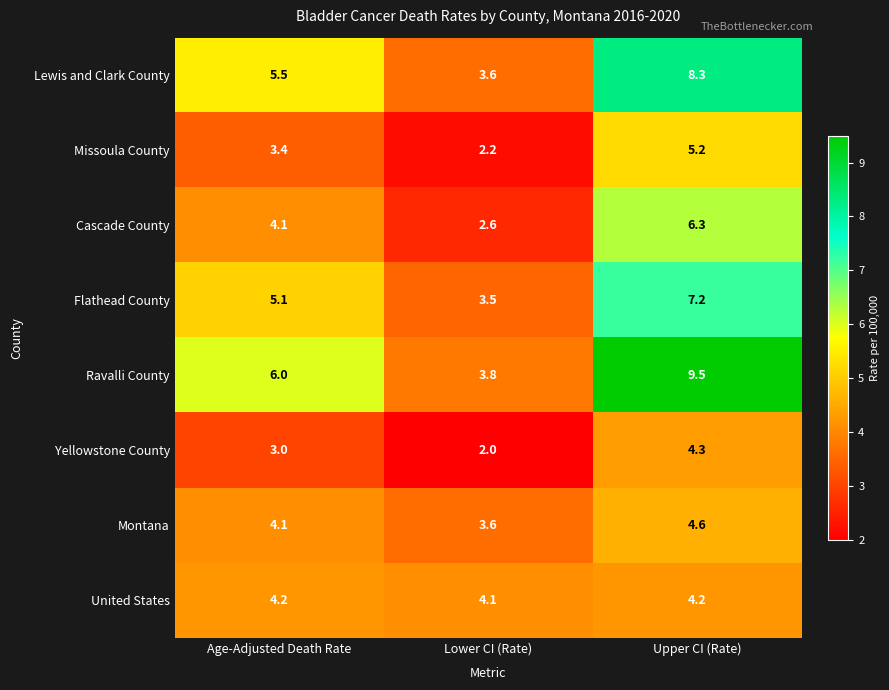

What is the approximate value of Missoula County at Upper CI (Rate)?

5.2